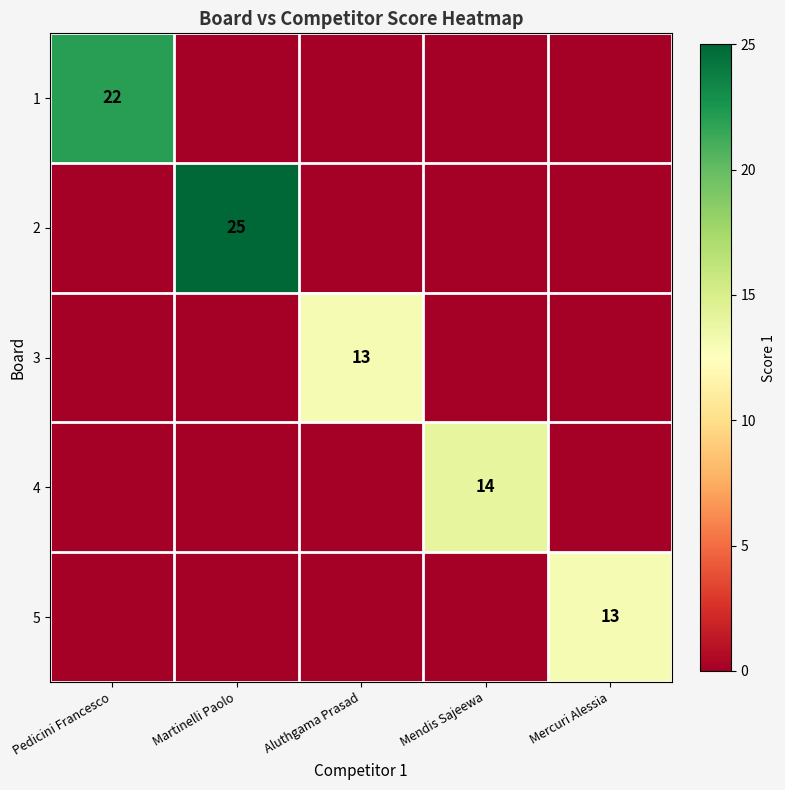

What is the maximum value shown in the chart?

25